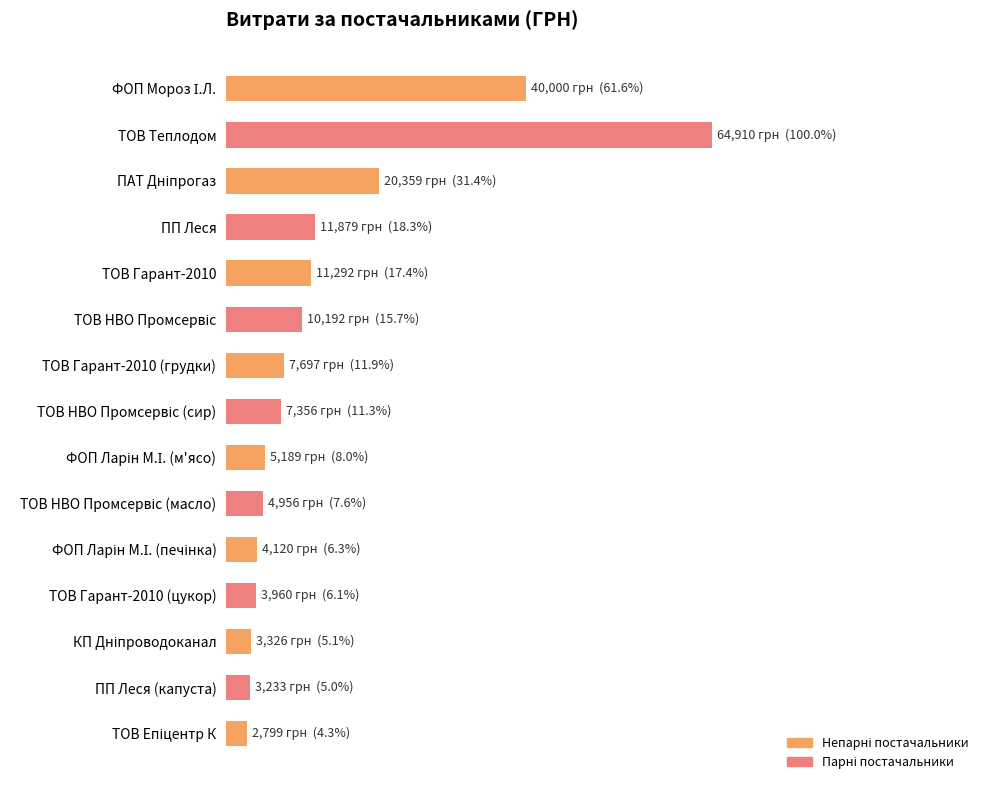

List the labels in order of value, largest first.

ТОВ Теплодом, ФОП Мороз І.Л., ПАТ Дніпрогаз, ПП Леся, ТОВ Гарант-2010, ТОВ НВО Промсервіс, ТОВ Гарант-2010 (грудки), ТОВ НВО Промсервіс (сир), ФОП Ларін М.І. (м'ясо), ТОВ НВО Промсервіс (масло), ФОП Ларін М.І. (печінка), ТОВ Гарант-2010 (цукор), КП Дніпроводоканал, ПП Леся (капуста), ТОВ Епіцентр К